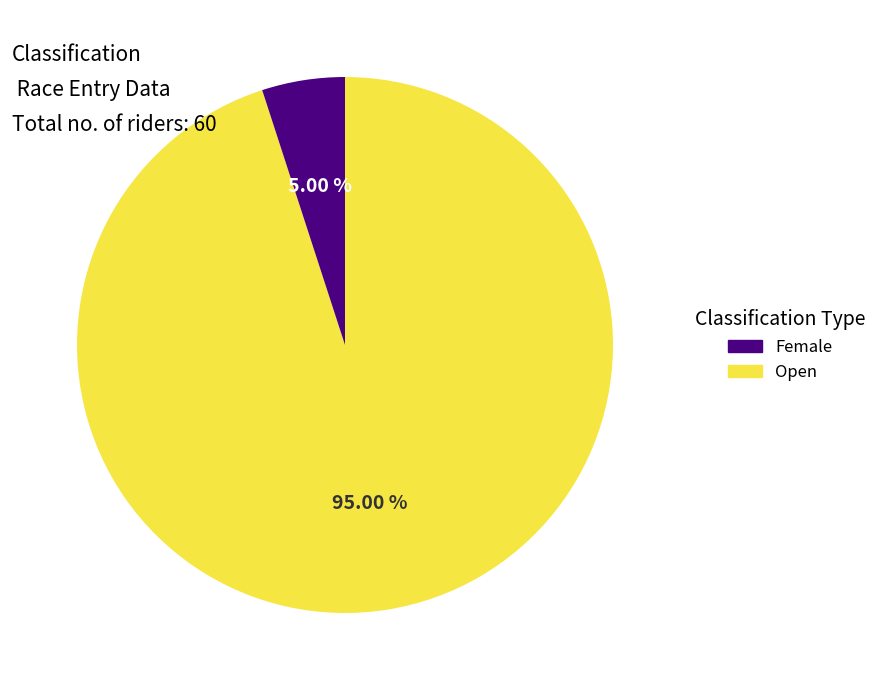

Is there a majority slice in this chart?

Yes